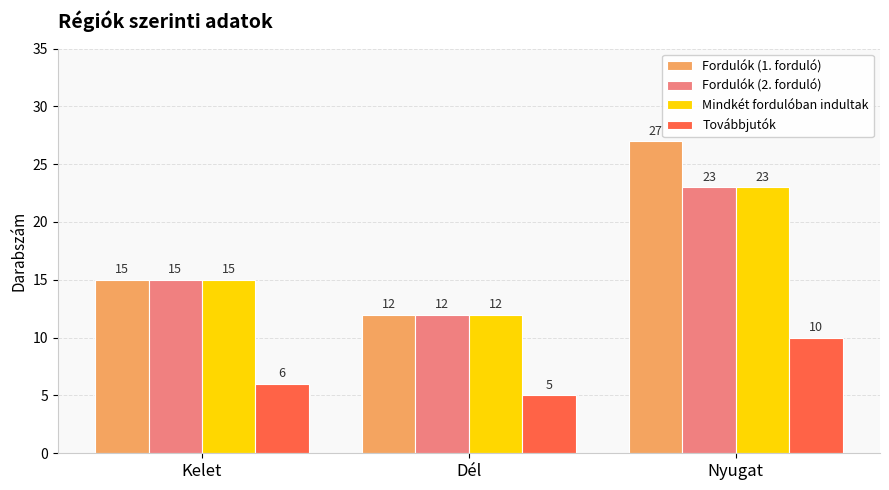

Reading right to left, what are all the values shown in this chart?

Fordulók (1. forduló): 27	12	15
Fordulók (2. forduló): 23	12	15
Mindkét fordulóban indultak: 23	12	15
Továbbjutók: 10	5	6